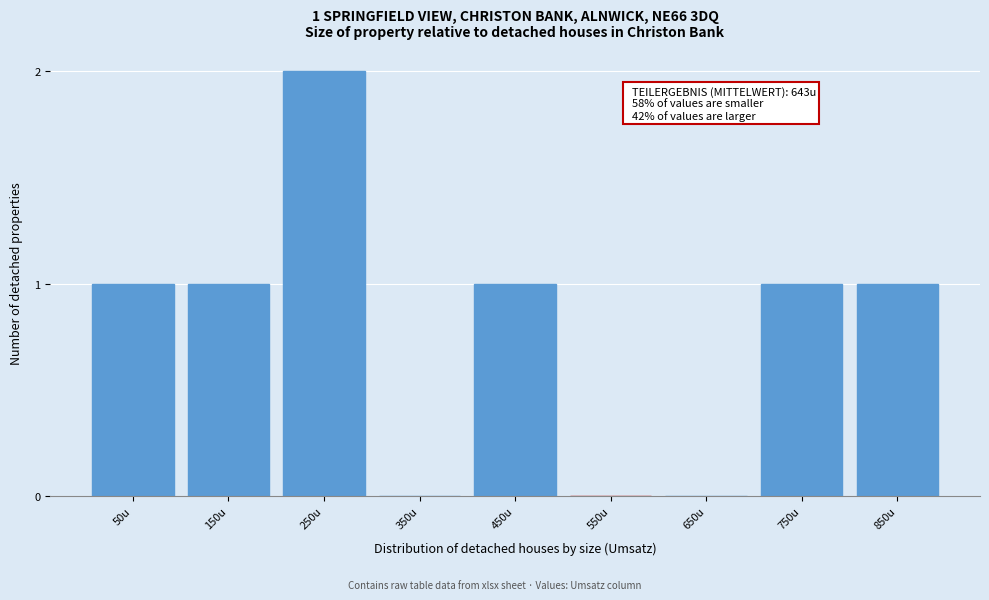

Reading left to right, list all the values displayed in this chart.

50u=1	150u=1	250u=2	350u=0	450u=1	550u=0	650u=0	750u=1	850u=1